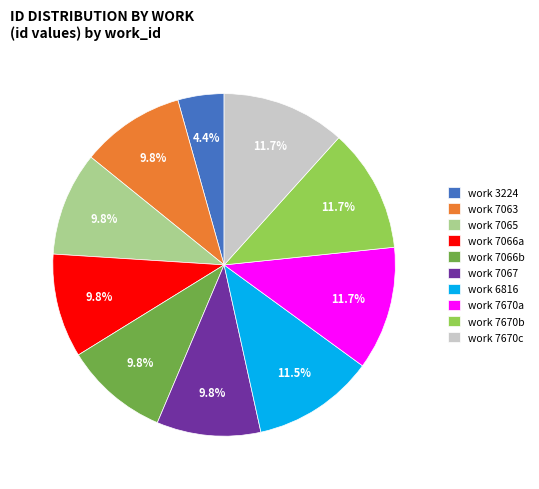

Approximately how many times larger is the value at work 7065 compared to work 6816?

0.9